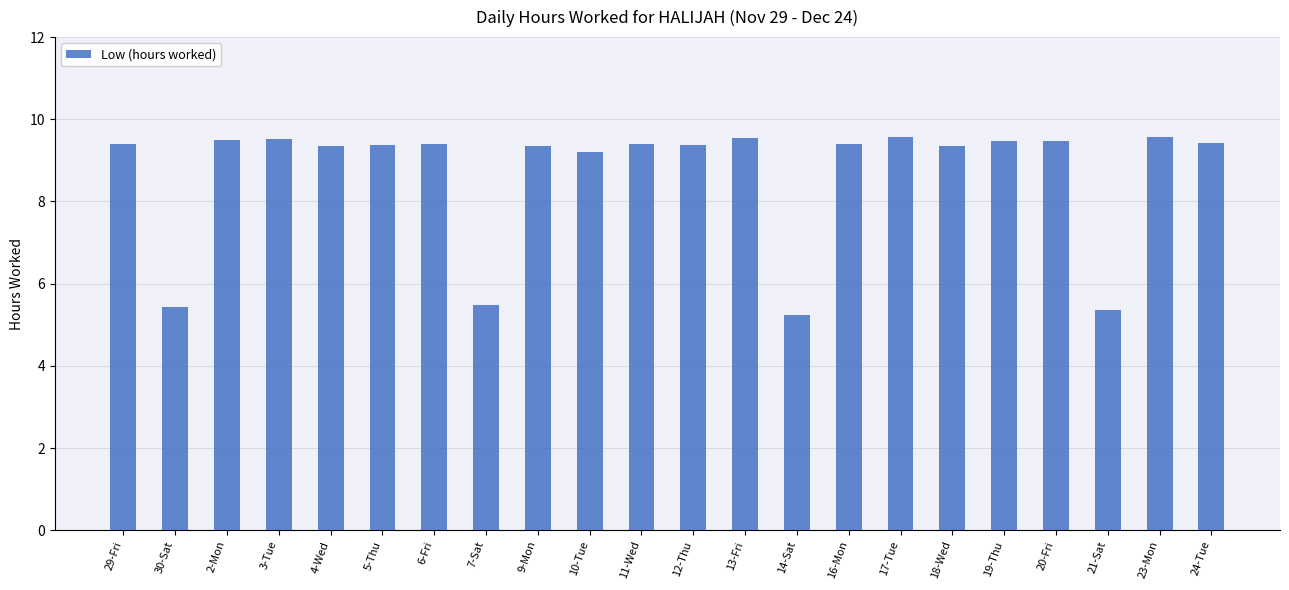

Which has a higher value, 30-Sat or 4-Wed?

4-Wed